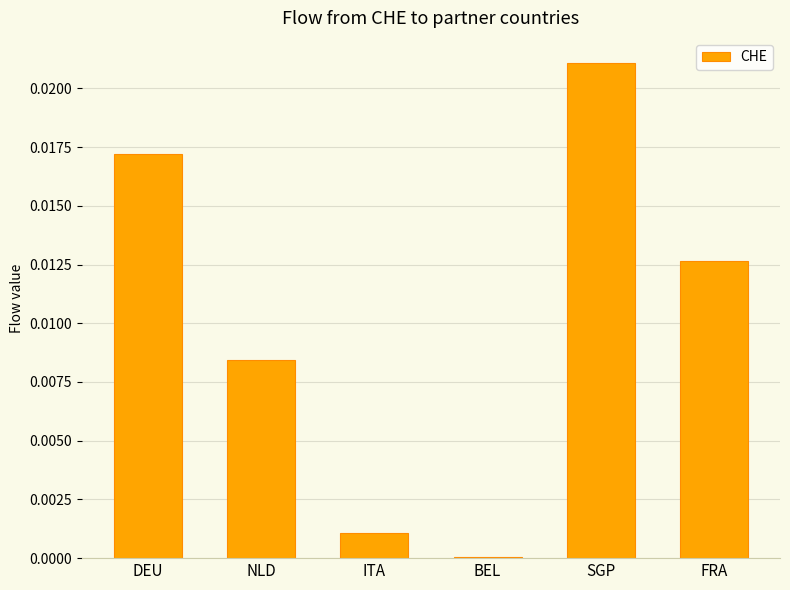

The chart shows a value of 0.0 at NLD. True or false?

True